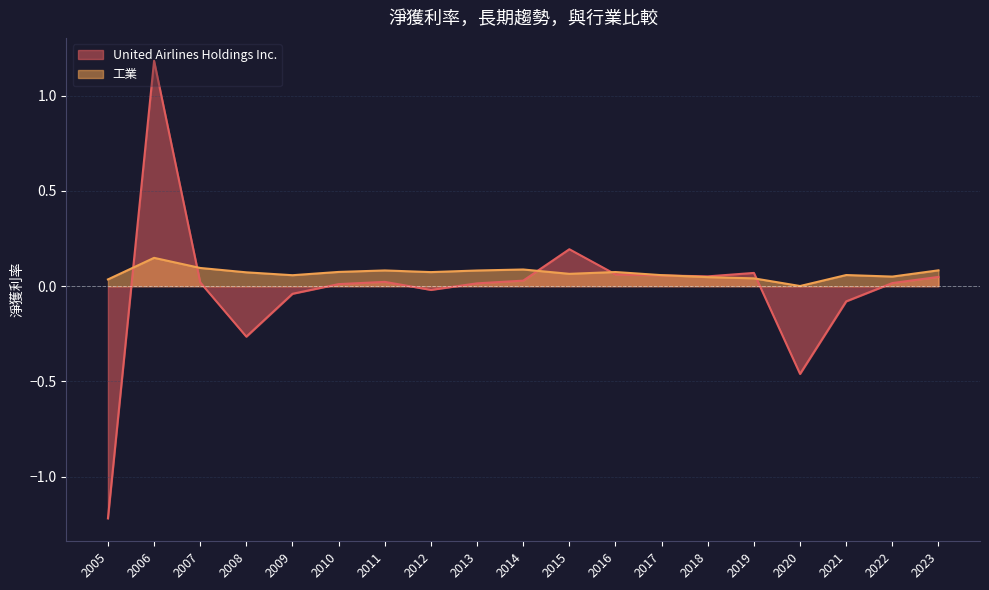

What value does the 工業 series have at 2016?

0.1